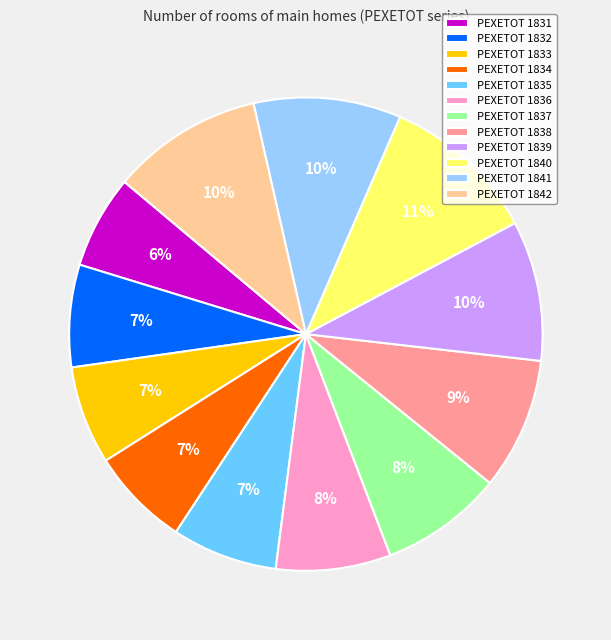

How many slices are in this pie chart?

12